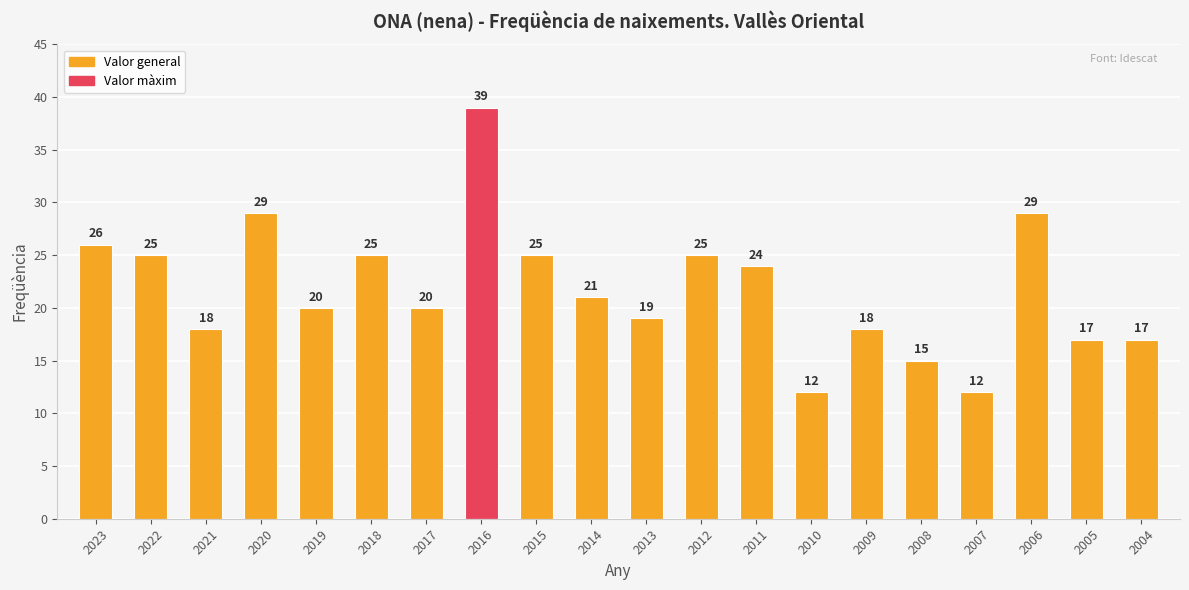

What is the difference between the values at 2009 and 2017?

2